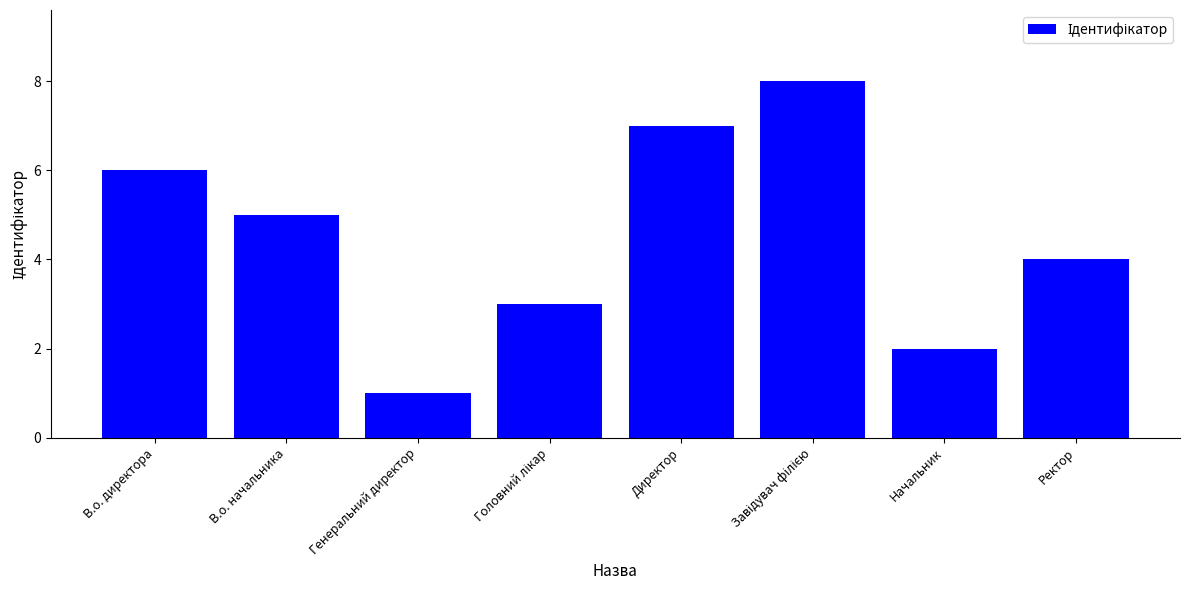

The value at Директор is 7. True or false?

True